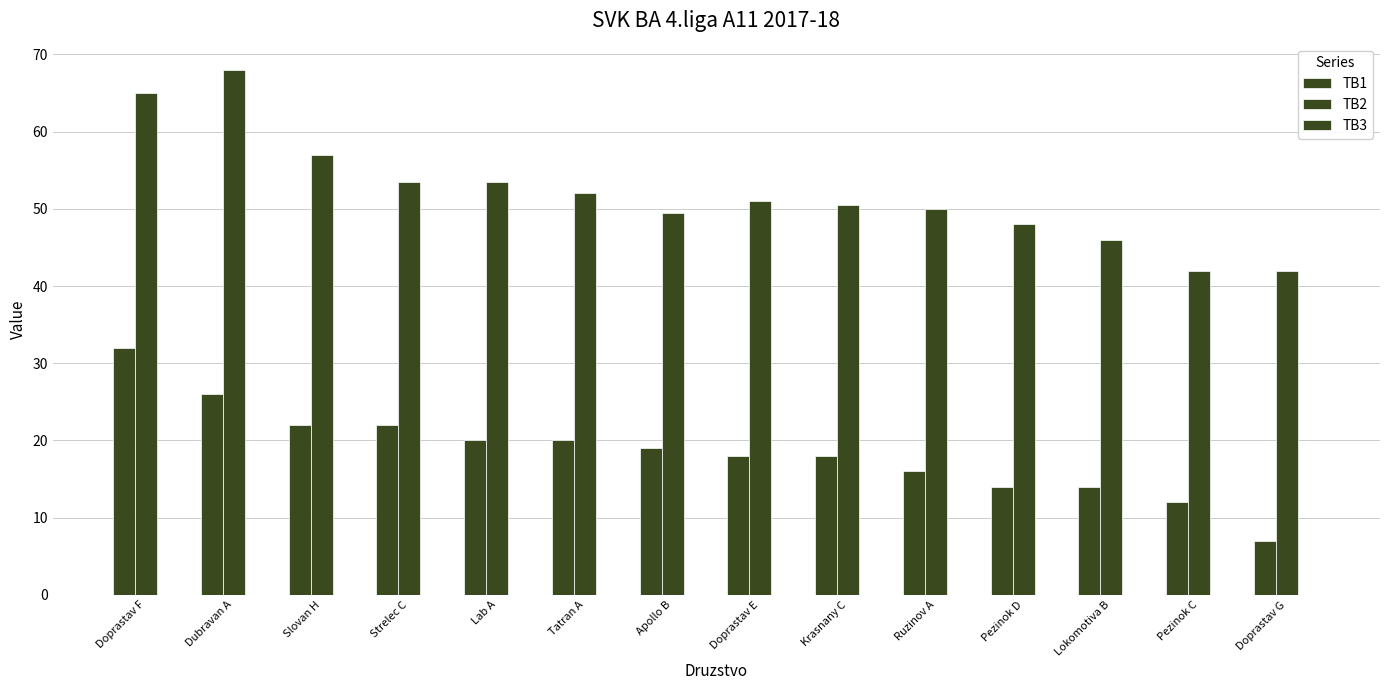

How many values in the TB1 series are below 19?

7